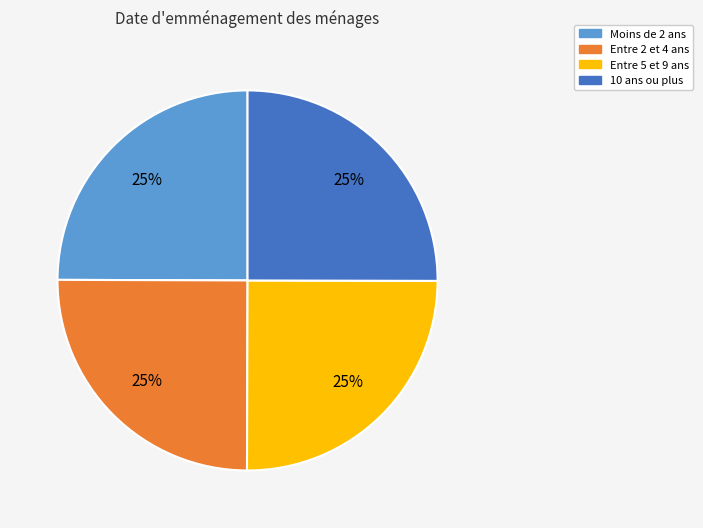

Is Moins de 2 ans the majority of the pie?

No